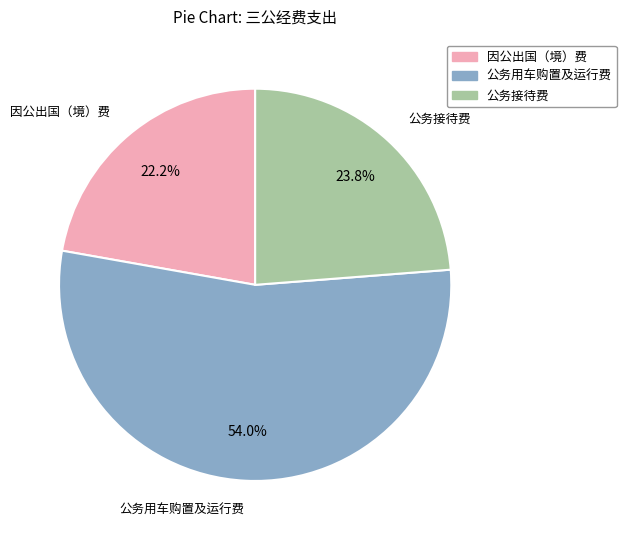

Approximately how many times larger is the value at 因公出国（境）费 compared to 公务用车购置及运行费?

0.4